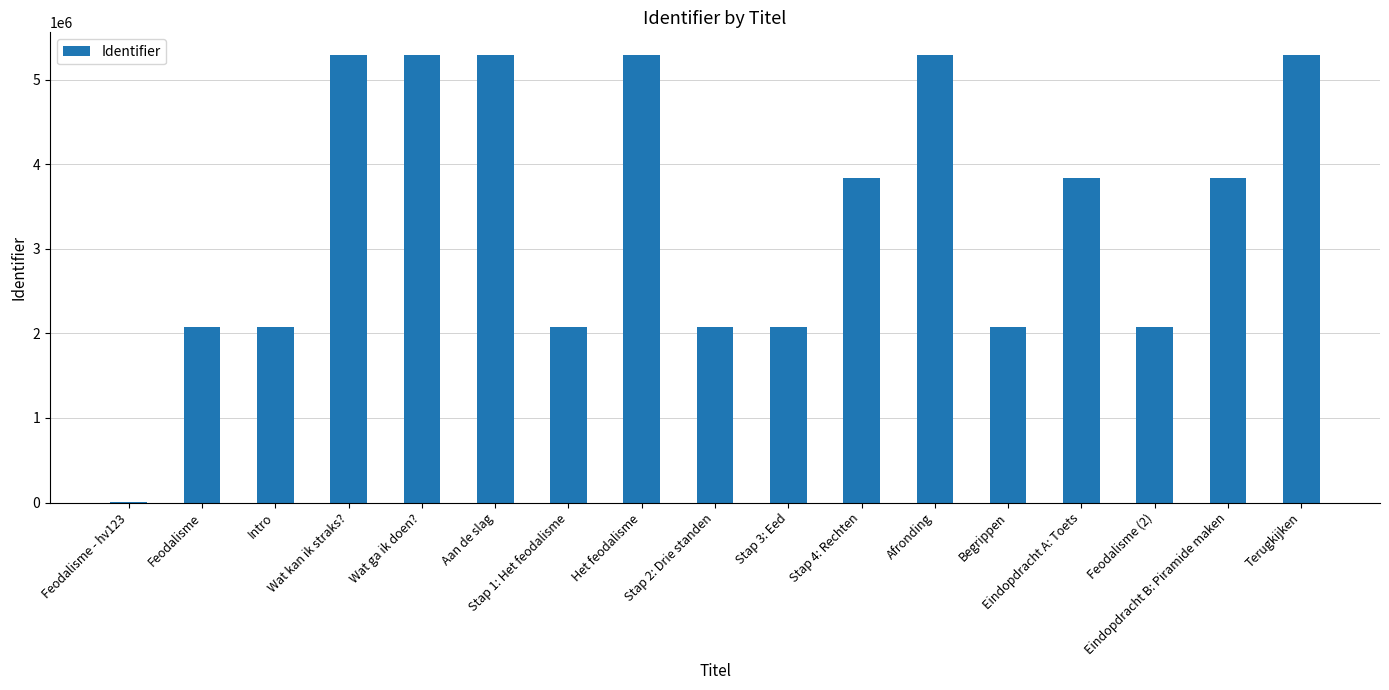

What is the difference between the values at Feodalisme (2) and Wat kan ik straks??

3214297